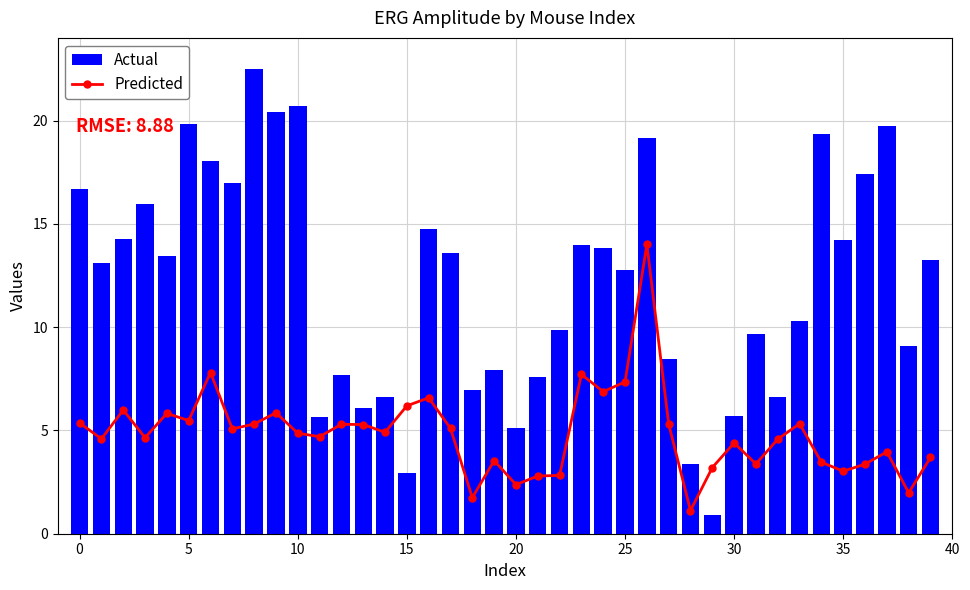

What is the minimum value shown in the chart?

0.9